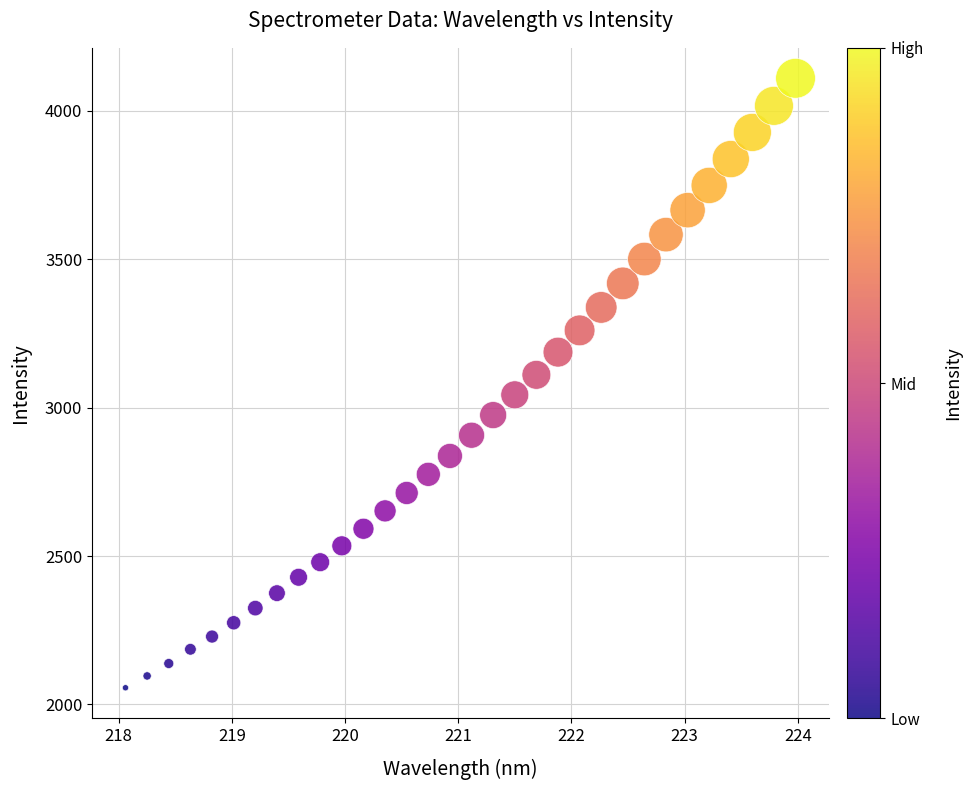

What is the range of Y values (max minus min)?

2054.2